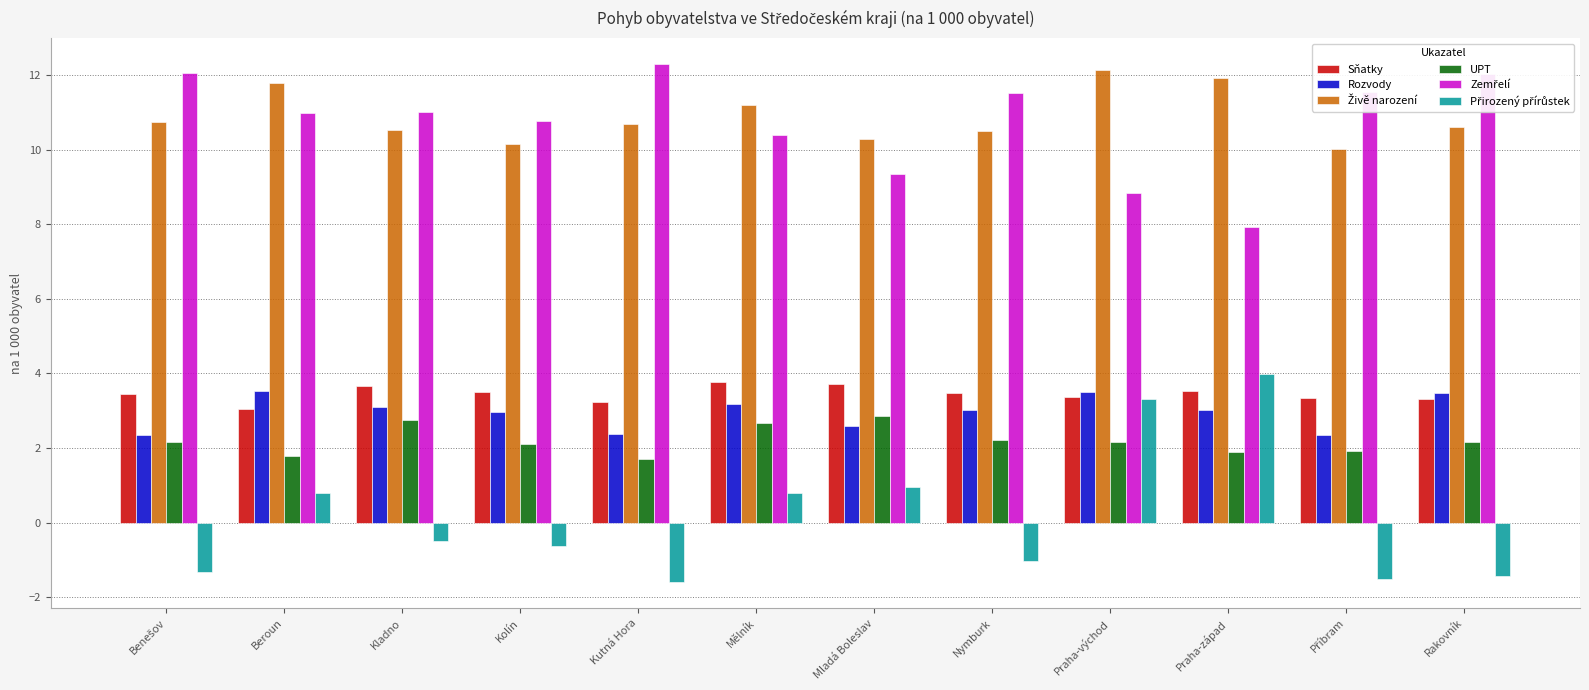

The value of Sňatky at Mělník is 6.4. True or false?

False